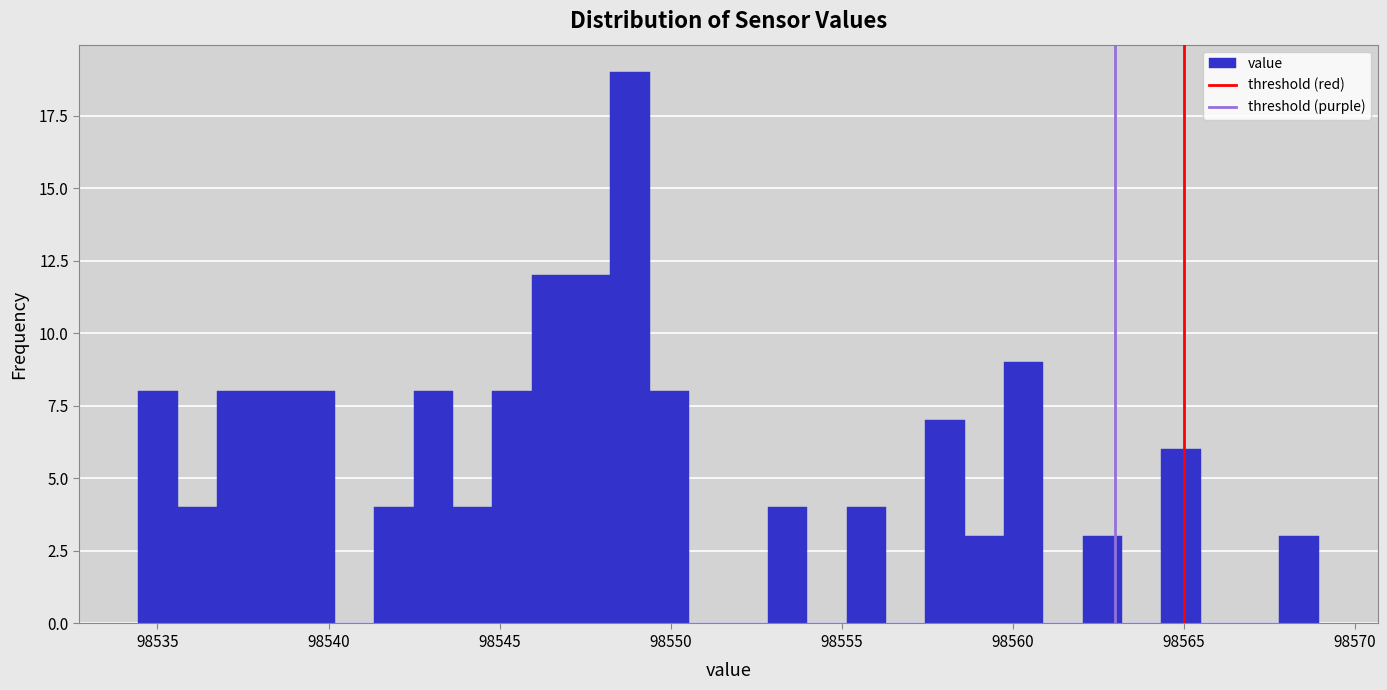

Around what value on the x-axis is the tallest bar? Give the approximate position of its centre, as read against the axis.

98549.0